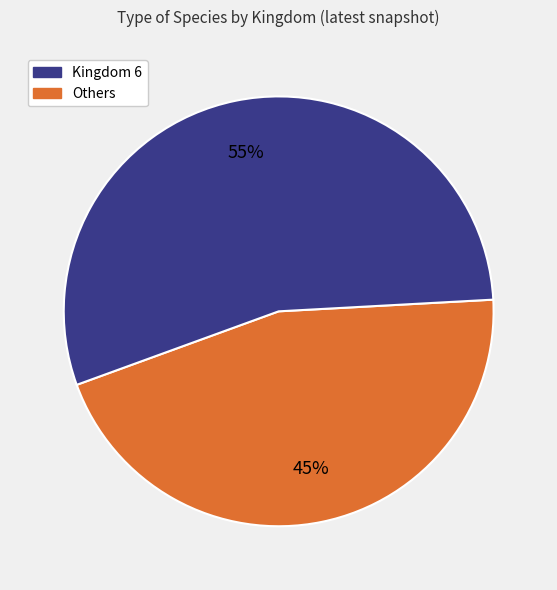

Does any single category account for the majority?

Yes